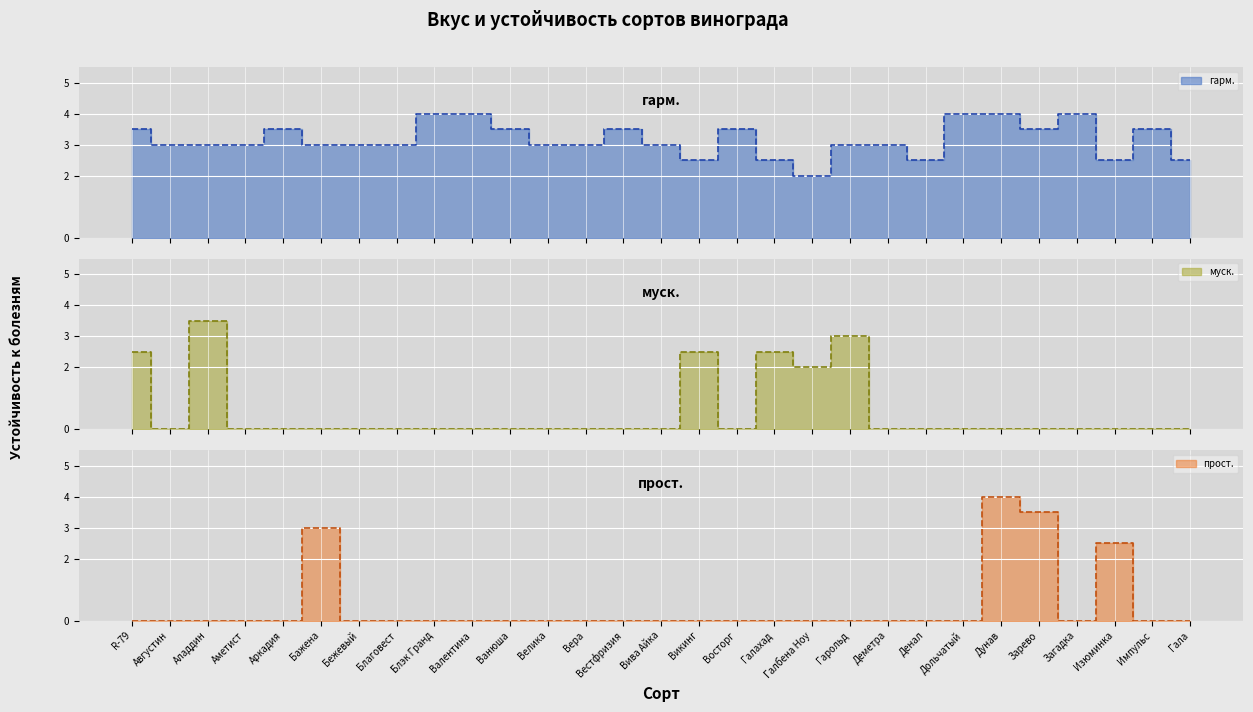

Is it true that прост._line equals 5.0 at Зарево?

False